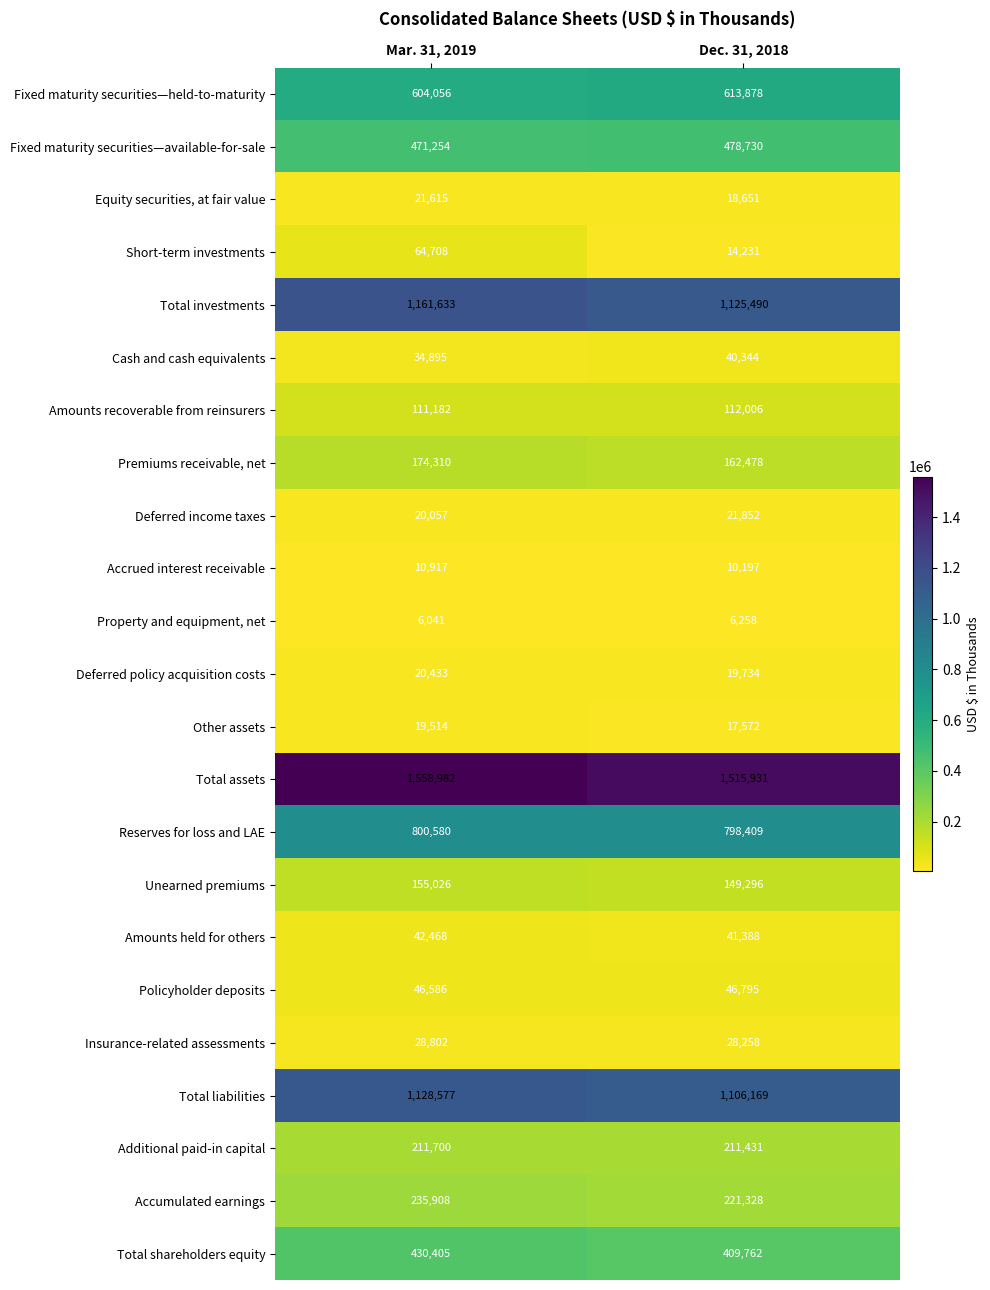

Which series has the widest spread of values?

Short-term investments